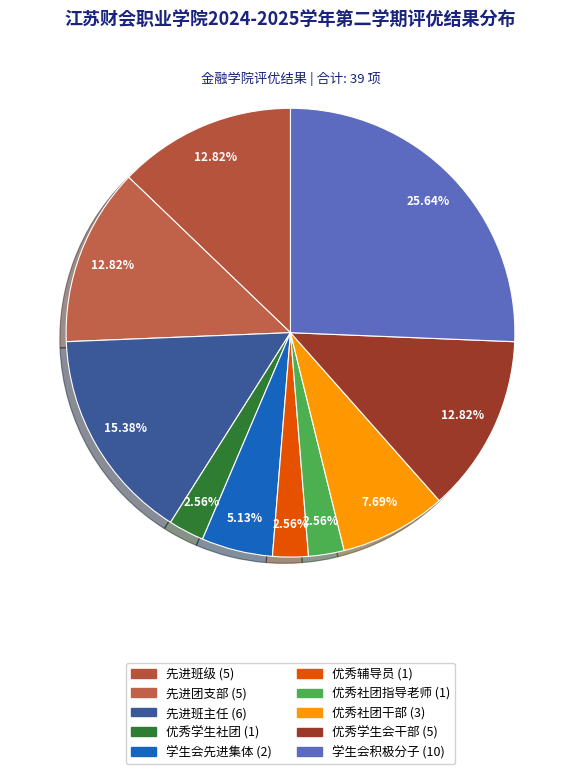

How many slices are in this pie chart?

10